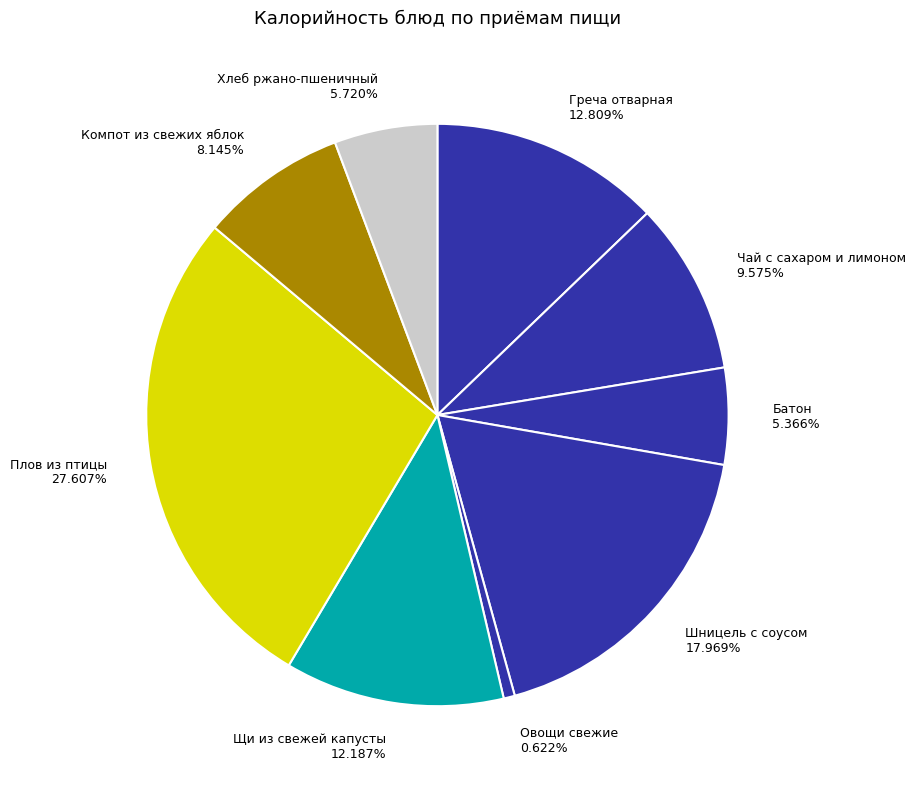

Does Чай с сахаром и лимоном account for over 50% of the chart?

No